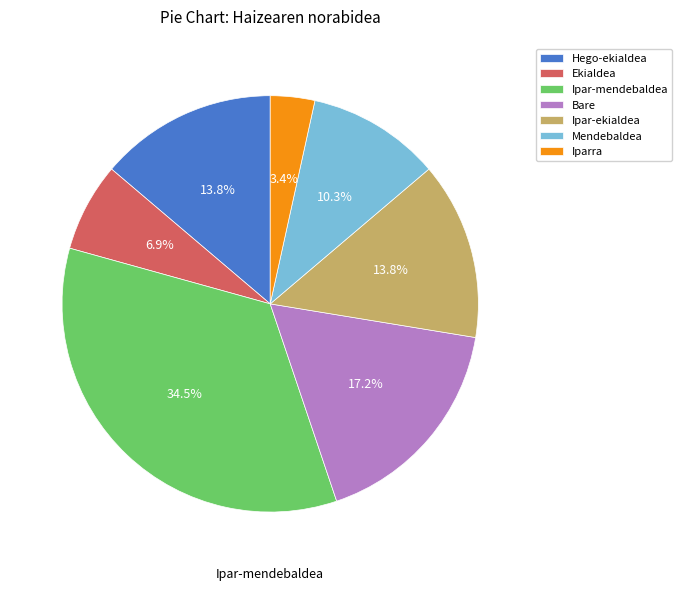

To the nearest percent, what percentage of the pie is Ekialdea?

7%